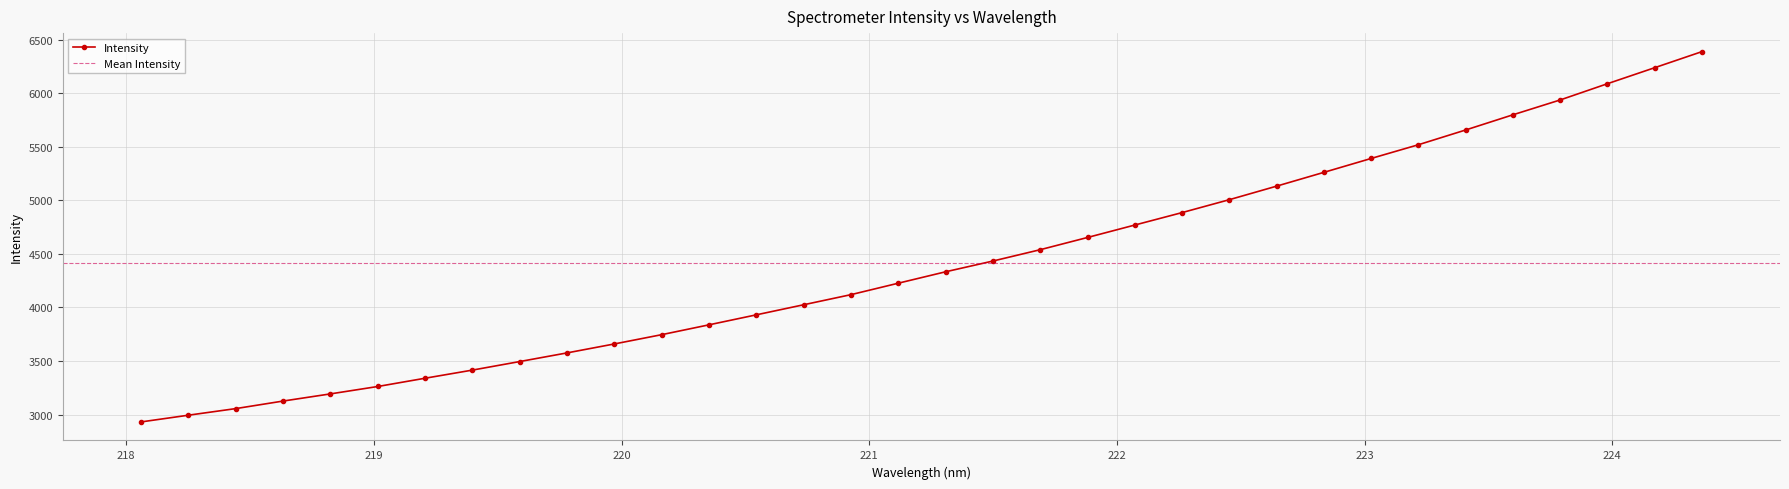

The chart shows a value of 2994.4 at 218.2508. True or false?

True